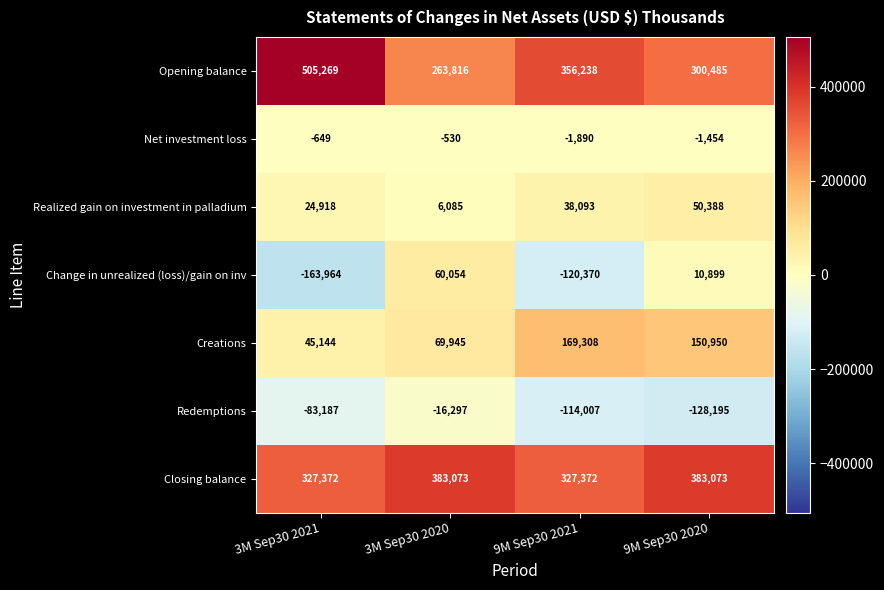

What is the difference between the Creations values at 3M Sep30 2021 and 9M Sep30 2021?

124164